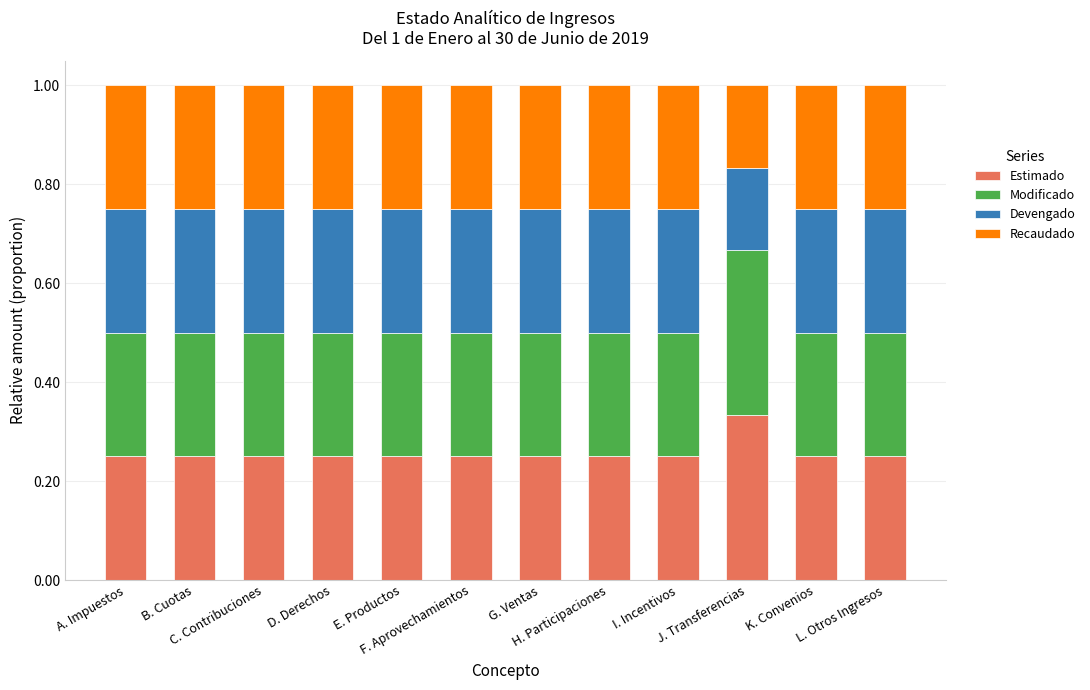

What is the sum of all Estimado values?

3.1